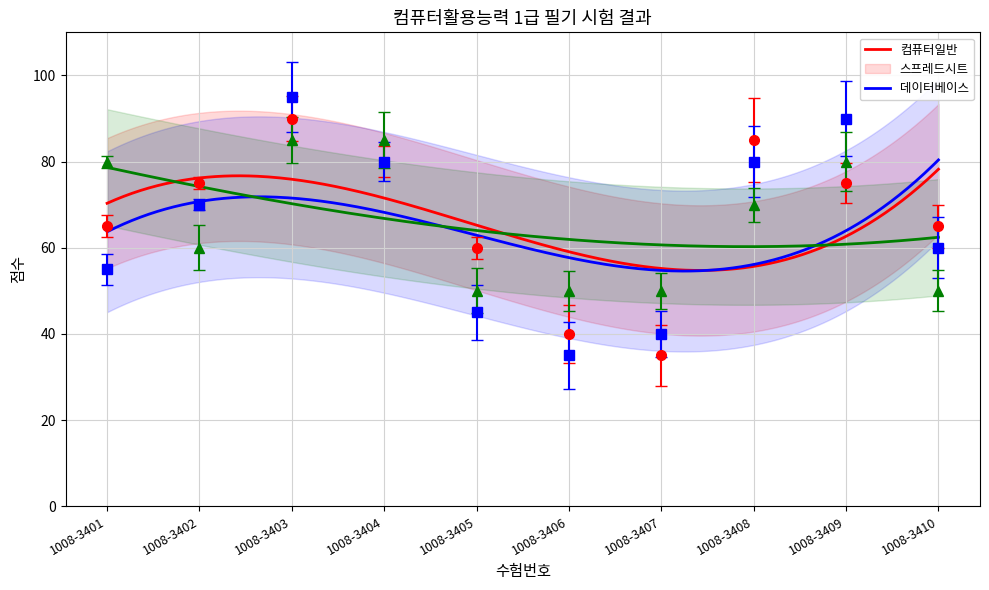

What are all the series names shown in the legend?

컴퓨터일반, 스프레드시트, 데이터베이스